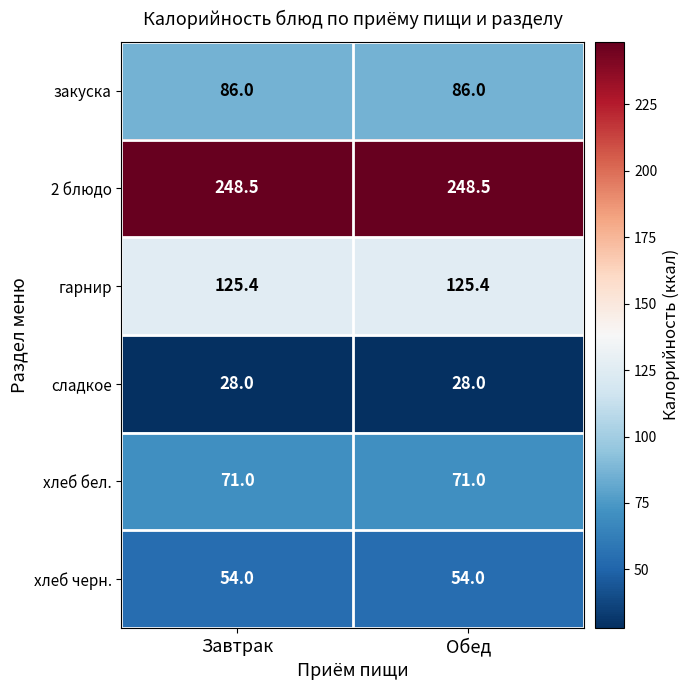

What is the greatest value displayed?

248.5